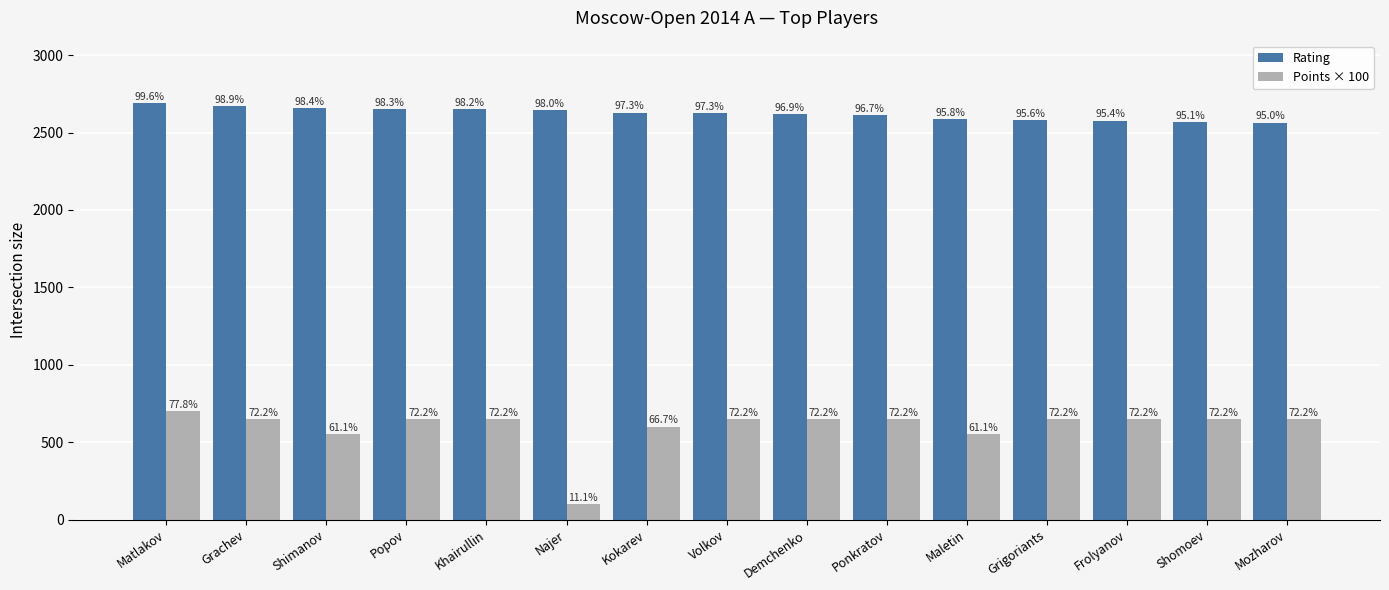

Are the bars horizontal?

No